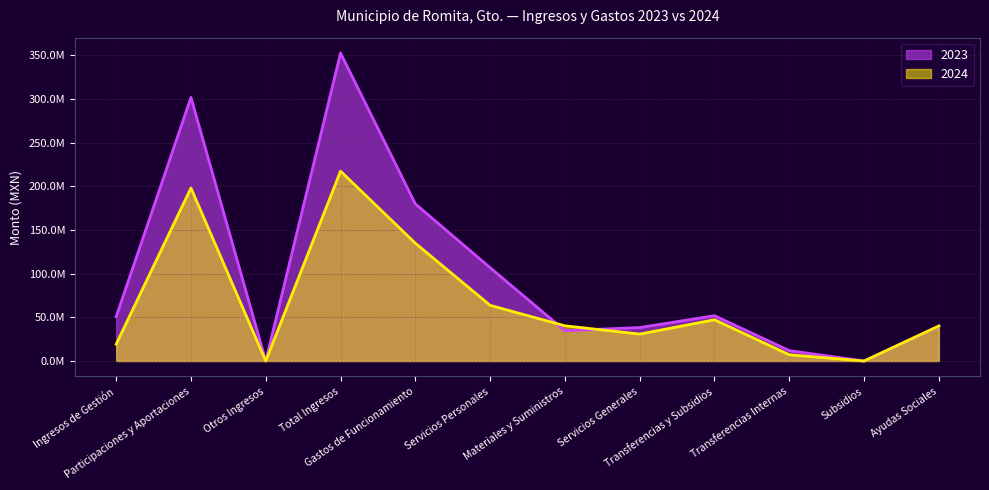

Where is 2023 nearest to the value 176364863?

Gastos de Funcionamiento